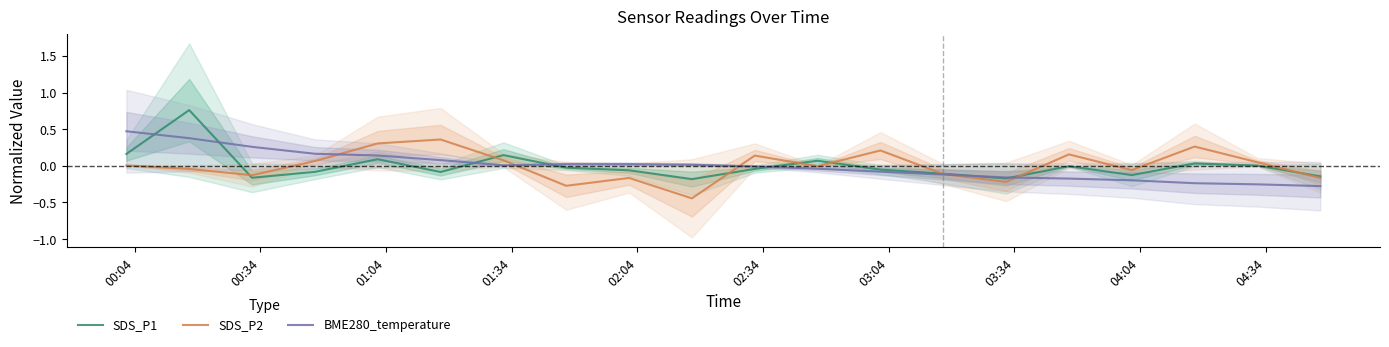

Rank the series by their maximum value, from lowest to highest.

SDS_P2, BME280_temperature, SDS_P1